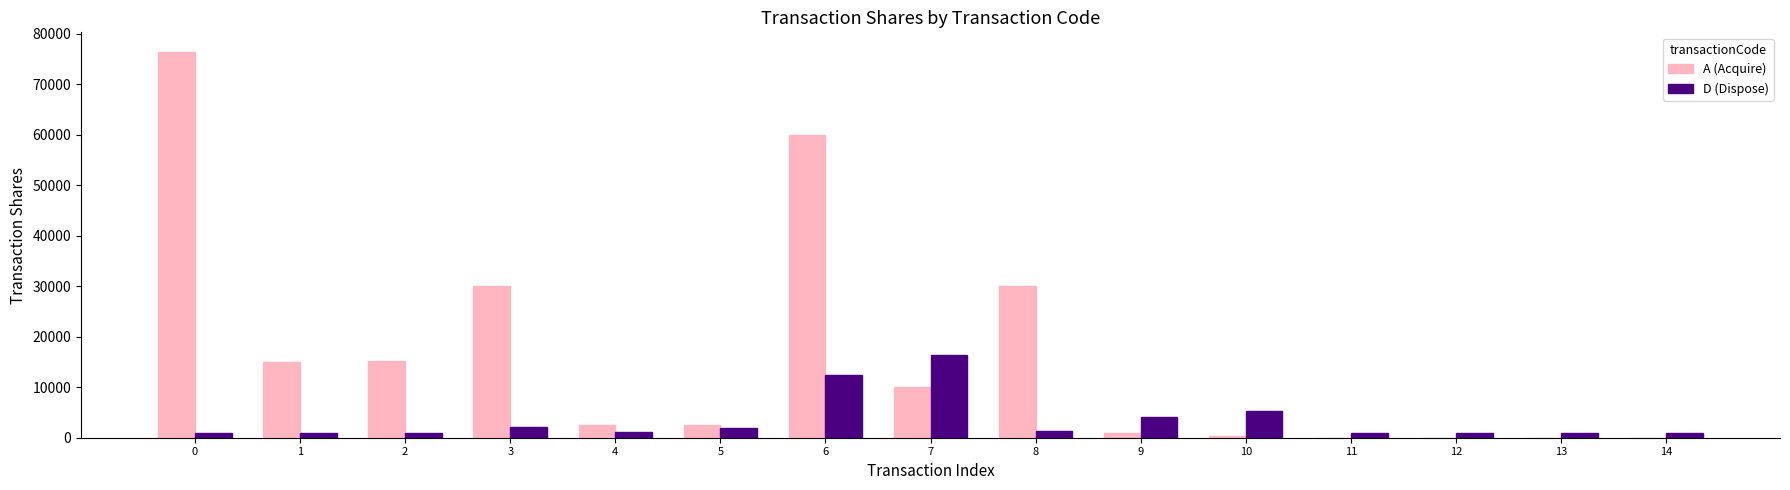

Between 2 and 8, which series saw the biggest shift?

A (Acquire)